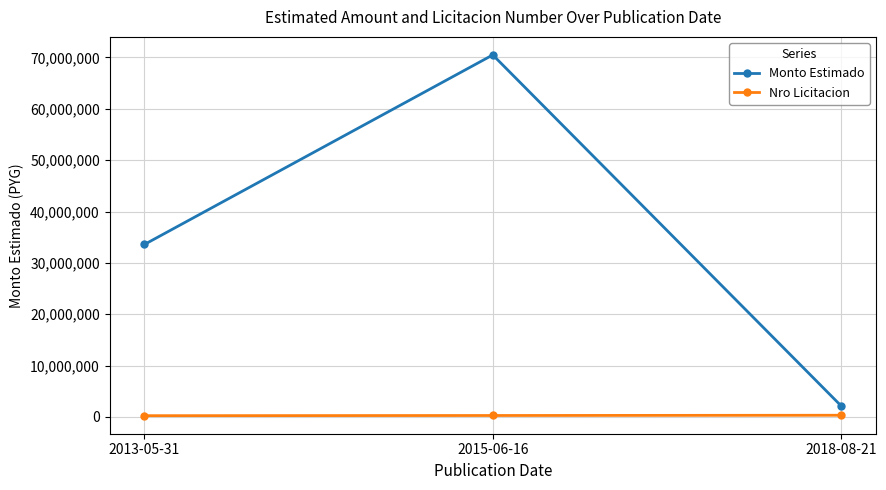

Is the value of Monto Estimado at 2015-06-16 greater than the value of Nro Licitacion at 2013-05-31?

Yes